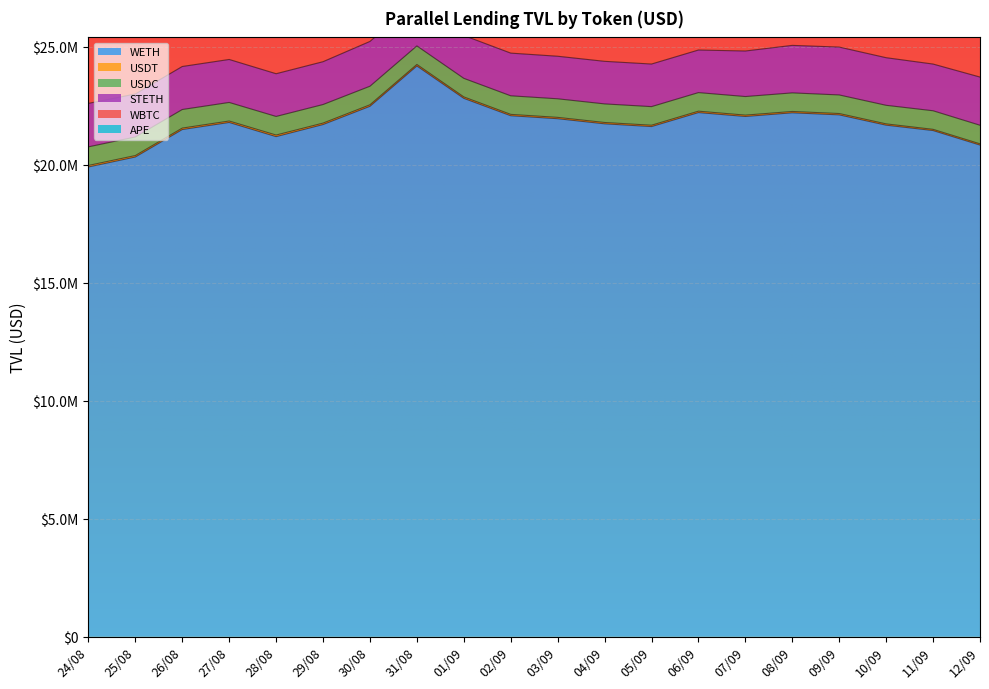

Which has a higher value, 12/09 or 07/09?

07/09